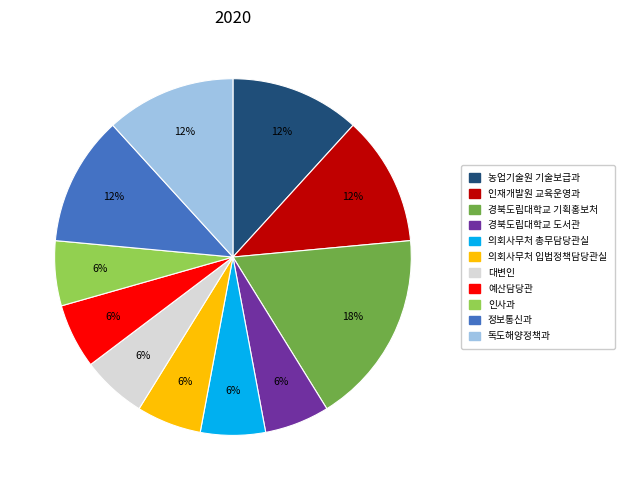

Is the sum of 대변인 and 의회사무처 총무담당관실 greater than half?

No